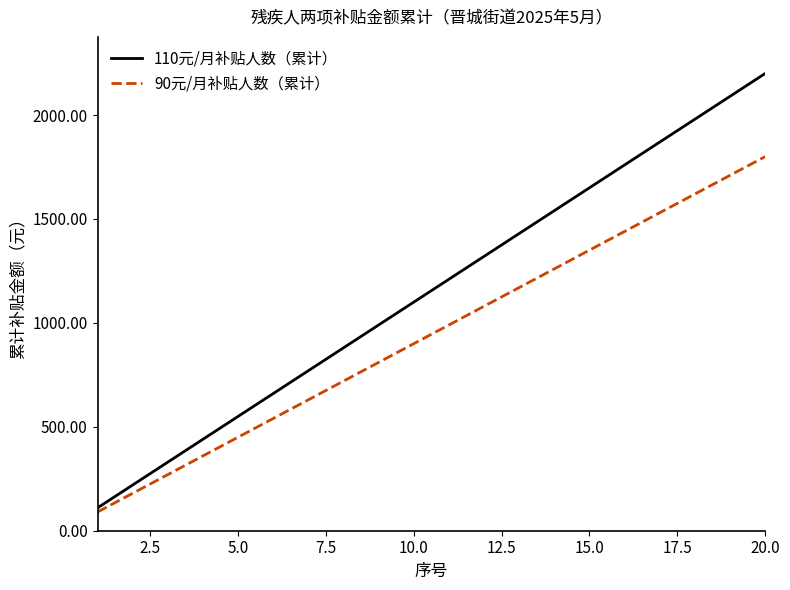

At how many categories does at least one series exceed 196?

19